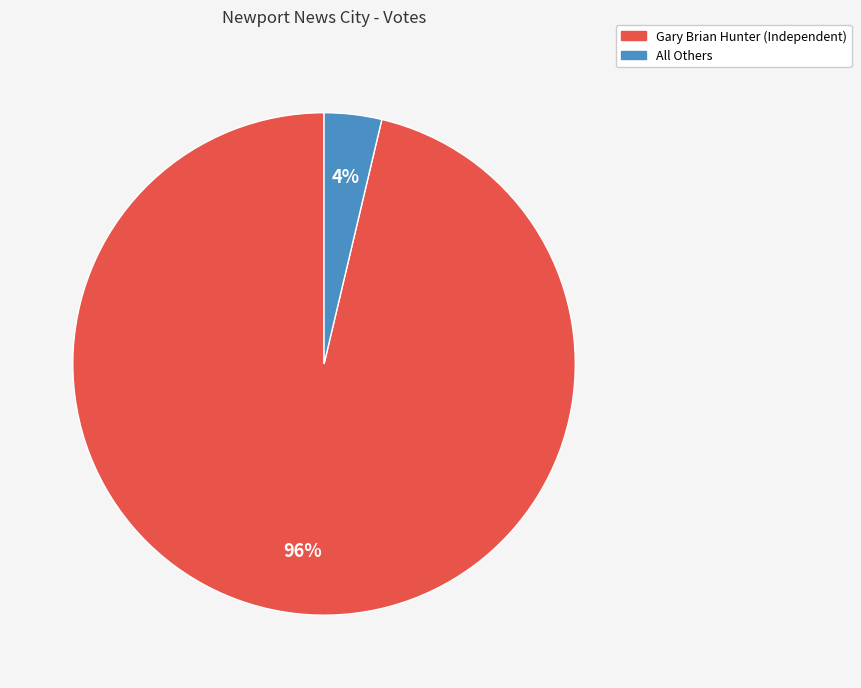

Do Gary Brian Hunter (Independent) and All Others together represent more than half of the pie?

Yes